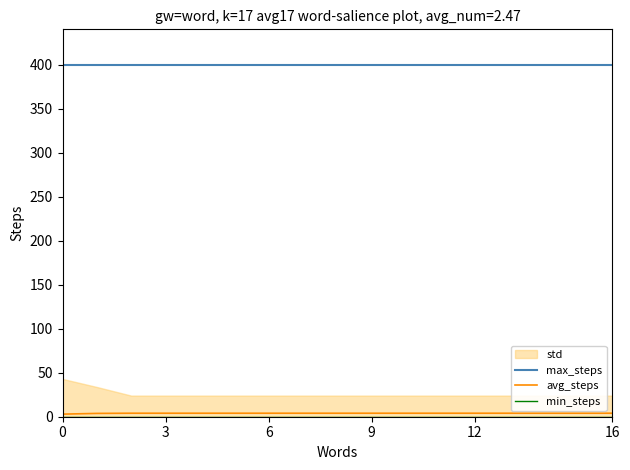

Reading left to right, transcribe all the data shown in this chart.

max_steps: 400.0	400.0	400.0	400.0	400.0	400.0	400.0	400.0	400.0	400.0	400.0	400.0	400.0	400.0	400.0	400.0	400.0
avg_steps: 2.9	3.8	4.0	4.0	4.0	4.0	4.0	4.0	4.0	4.0	4.0	4.0	4.0	4.0	4.0	4.0	4.0
min_steps: 0.0	0.0	0.0	0.0	0.0	0.0	0.0	0.0	0.0	0.0	0.0	0.0	0.0	0.0	0.0	0.0	0.0